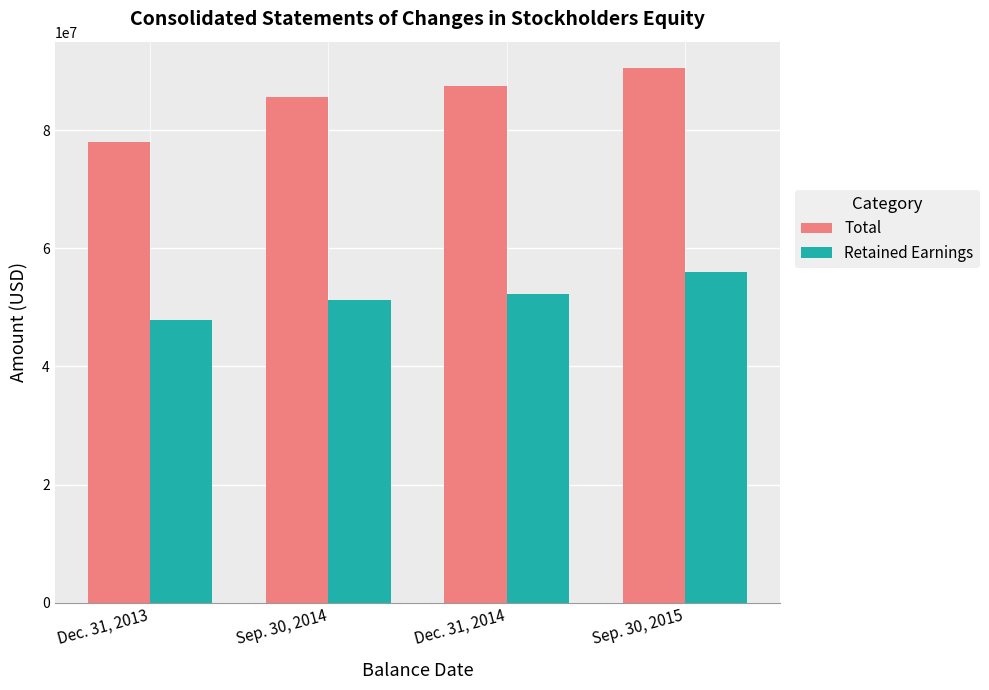

What is the difference between the maximum and minimum values in the Total series?

12460063